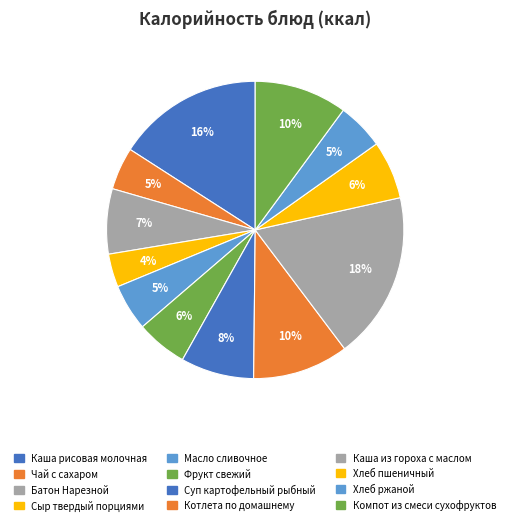

How many segments does this pie chart have?

12